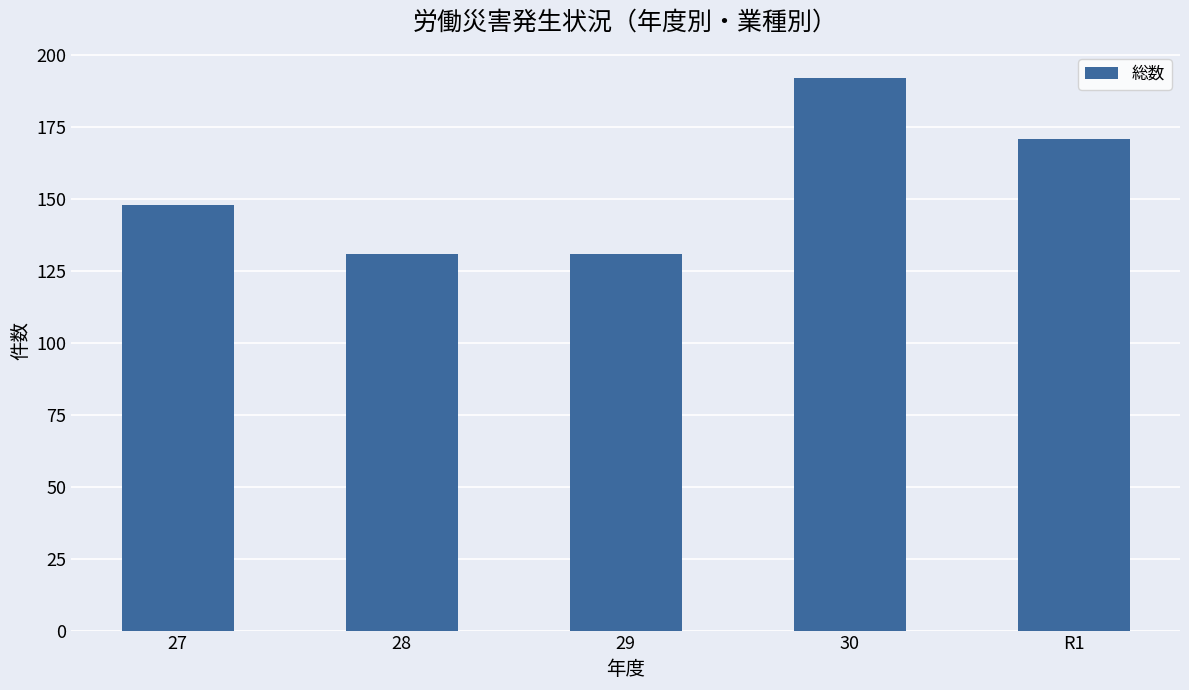

What is the maximum value shown in the chart?

192